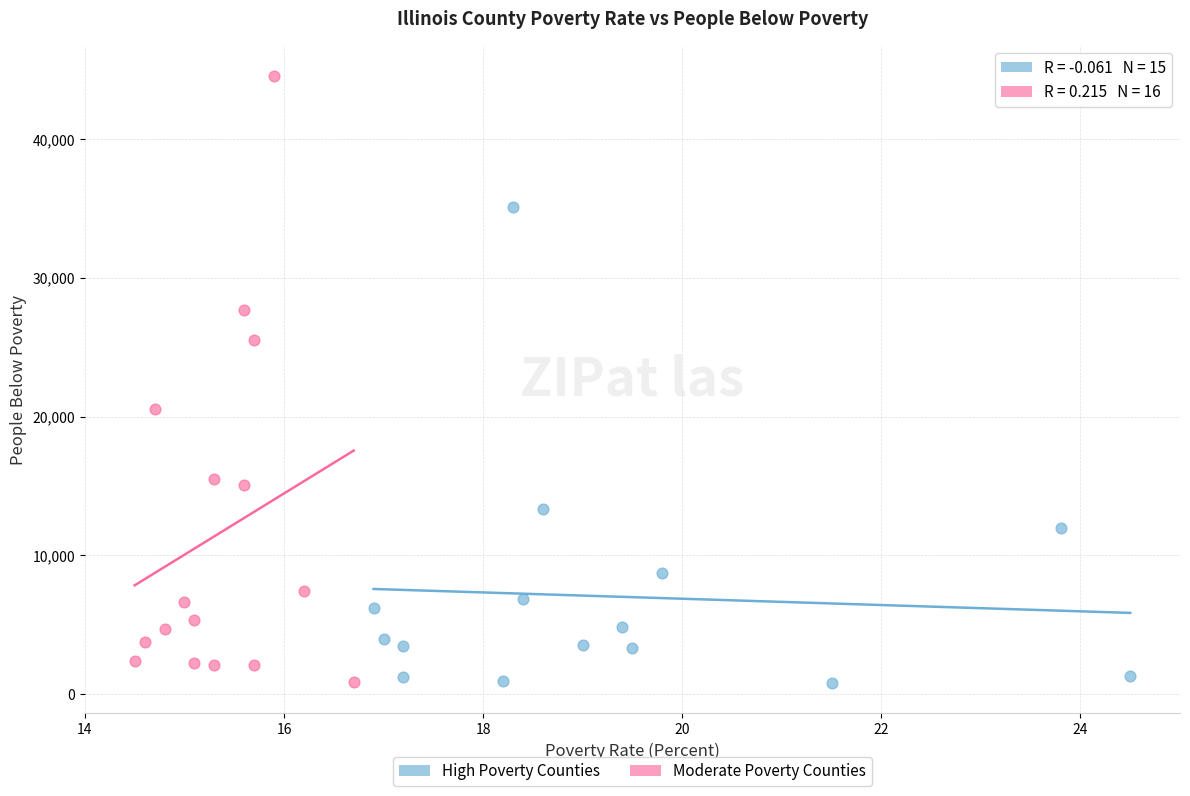

Which series reaches the maximum Y coordinate?

Moderate Poverty Counties